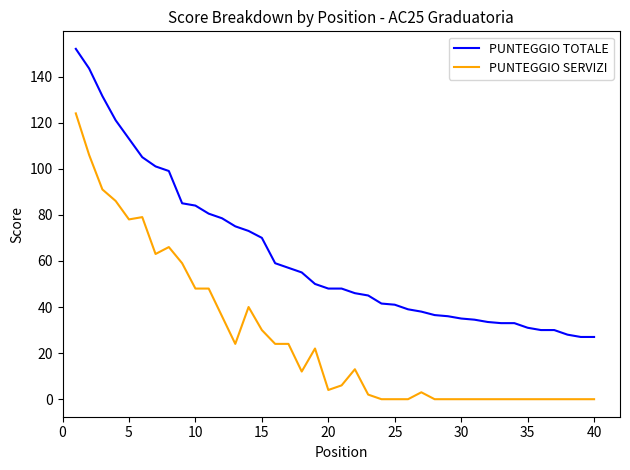

How many lines are shown in the chart?

2